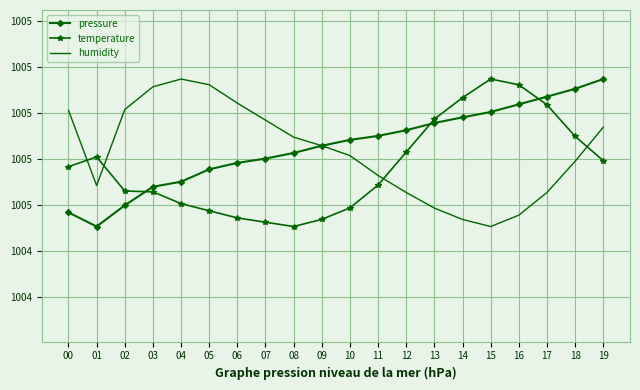

What are all the series names shown in the legend?

pressure, temperature, humidity